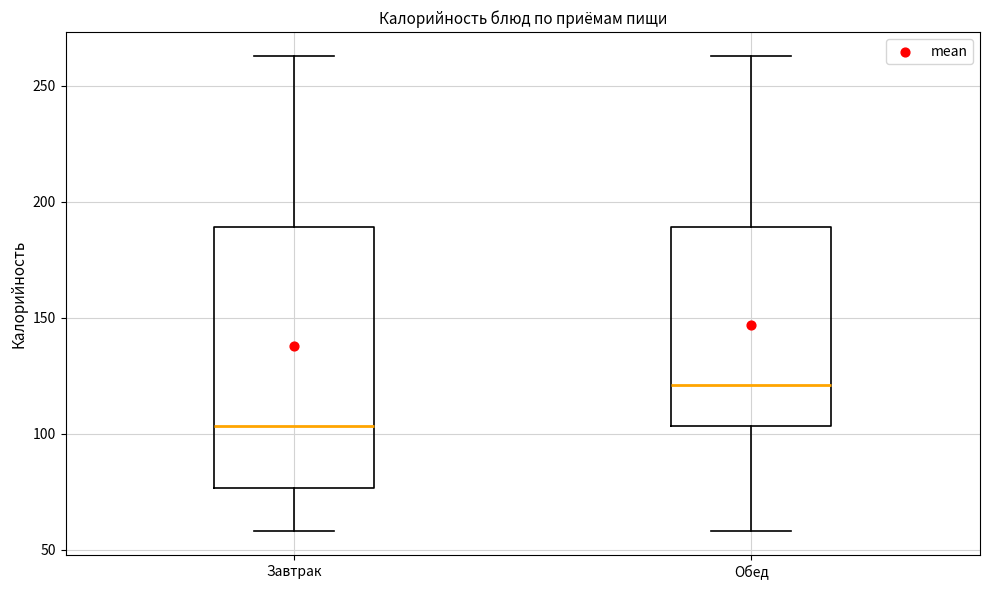

Reading left to right, read every box against the y-axis: the position of its median line, the range the box covers, and the ends of its whiskers. The values are not printed on the chart, so give them approximately, as read against the axis.

Завтрак: median 105, box 75 to 190, whiskers 60 to 265
Обед: median 120, box 105 to 190, whiskers 60 to 265